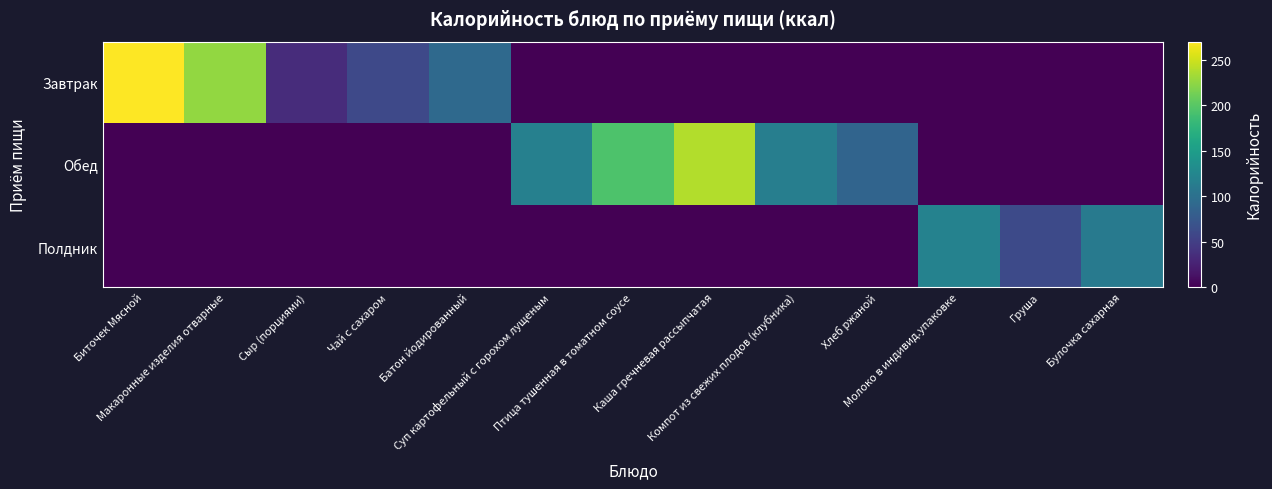

What is the total value across all series at Биточек Мясной?

269.8